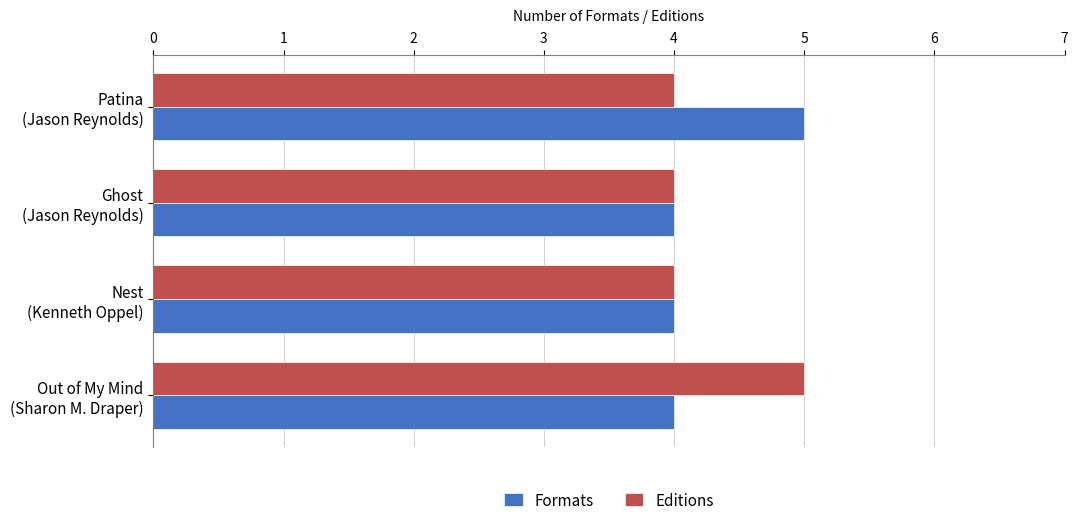

What is the greatest value displayed?

5